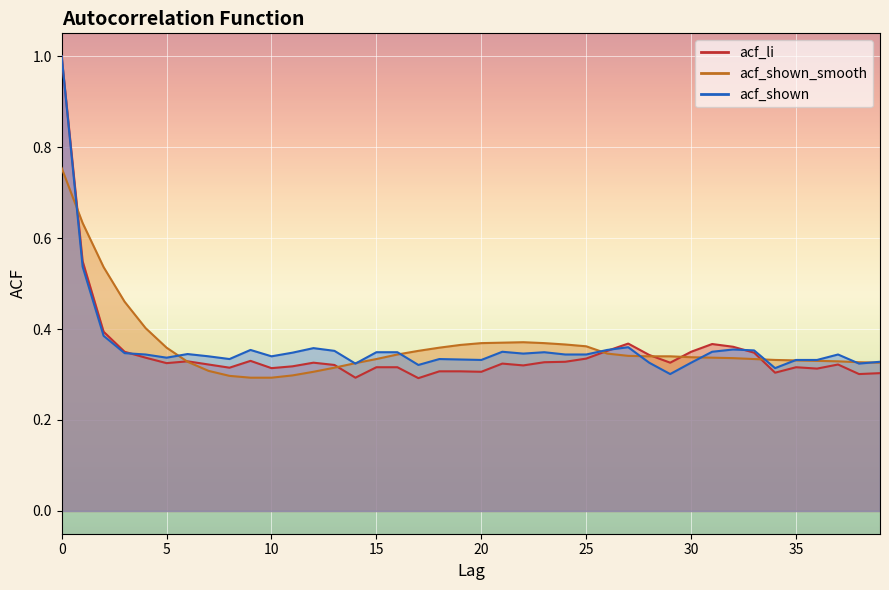

In acf_shown, how many points are higher than both neighbors (excluding endpoints)?

9